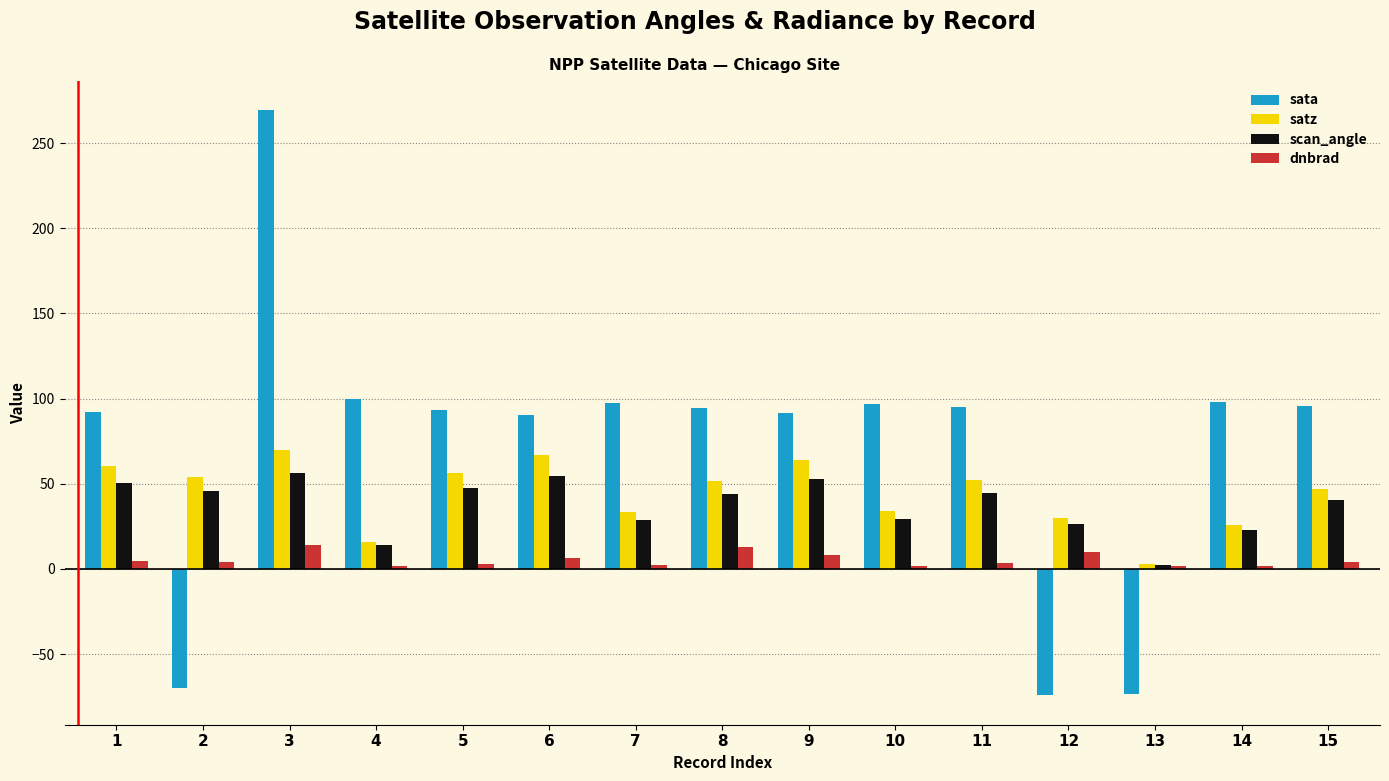

What is the average value of the scan_angle series?

37.3